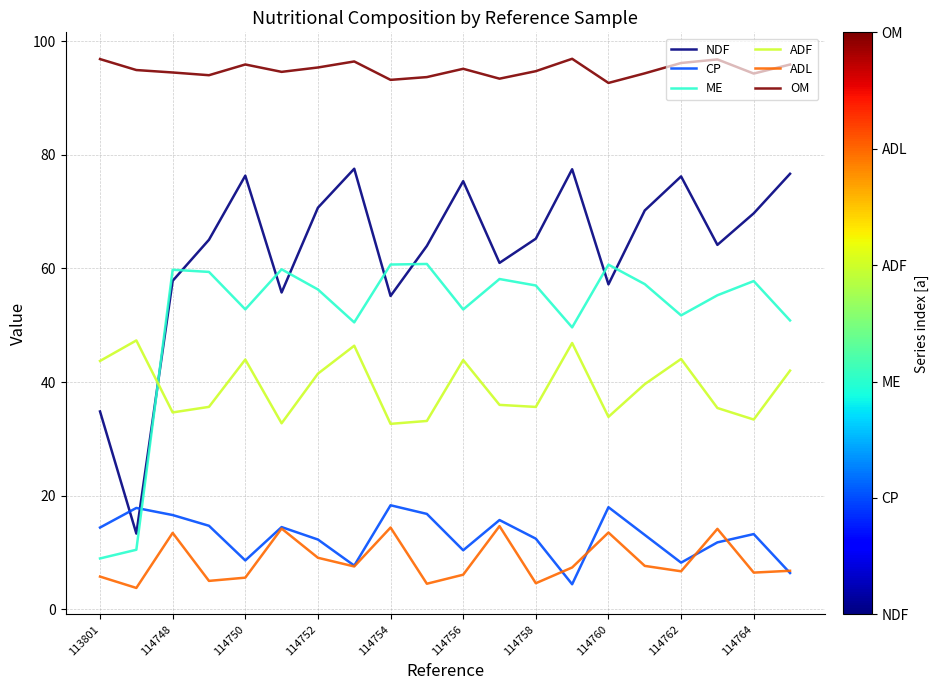

True or false: OM and NDF cross at least once.

False